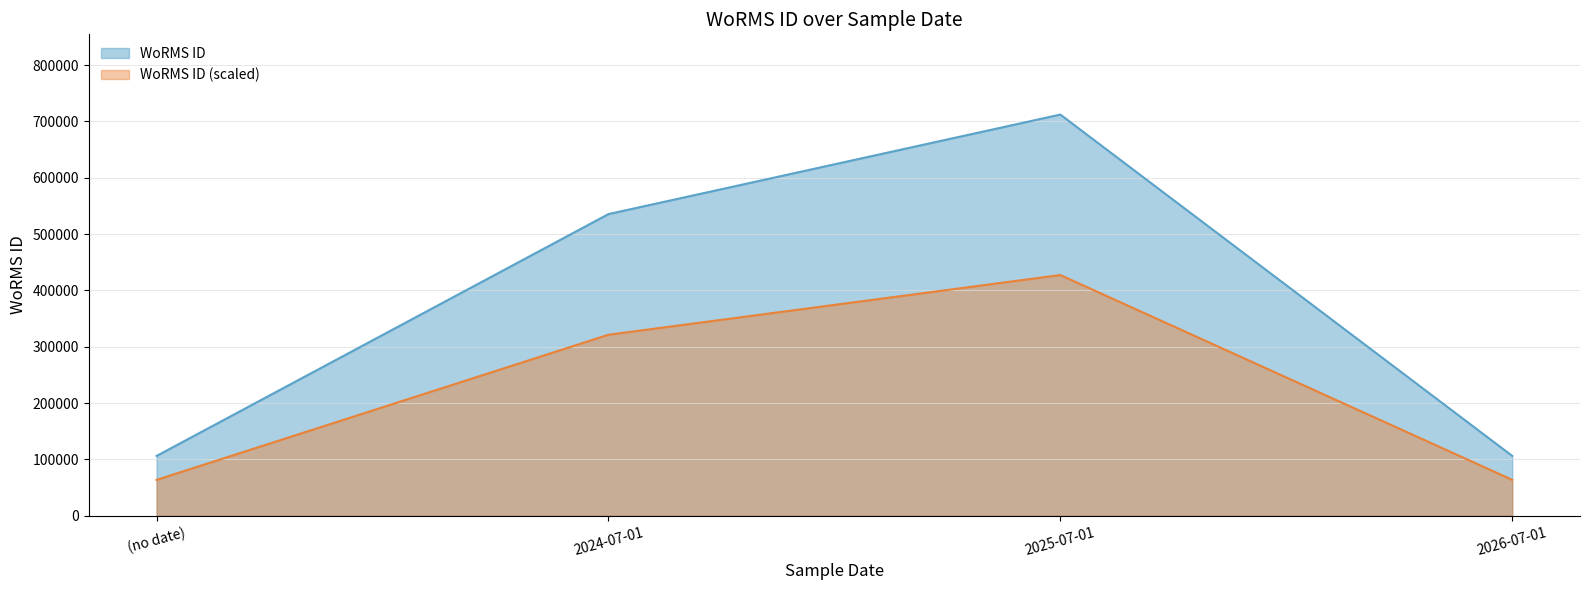

What is the value of the 3rd point from the left?

712167